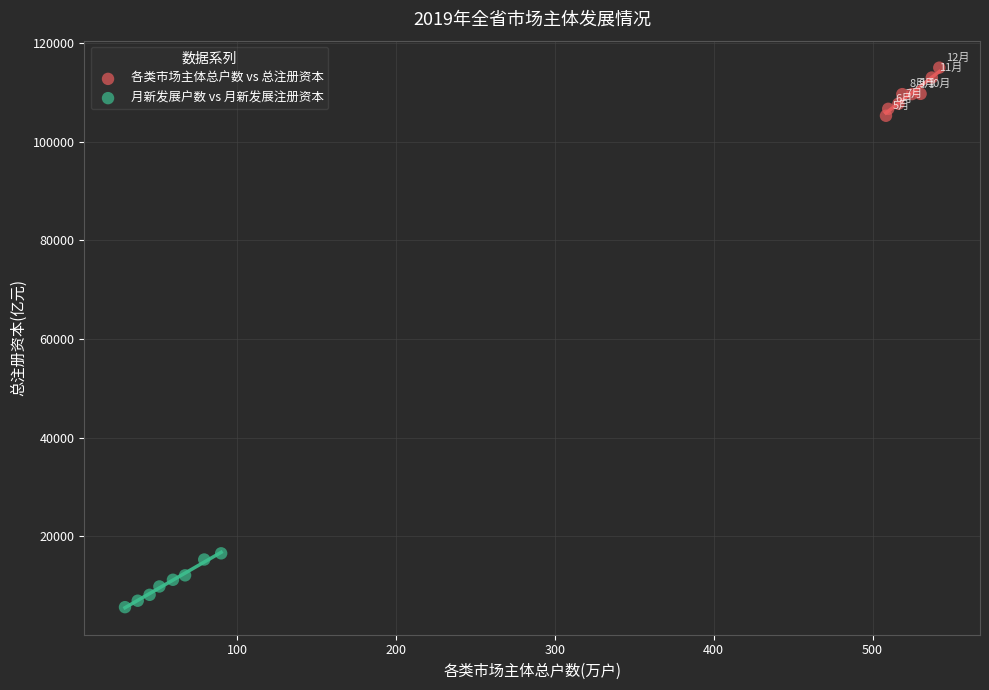

What are all the series names shown in the legend?

各类市场主体总户数 vs 总注册资本, 月新发展户数 vs 月新发展注册资本